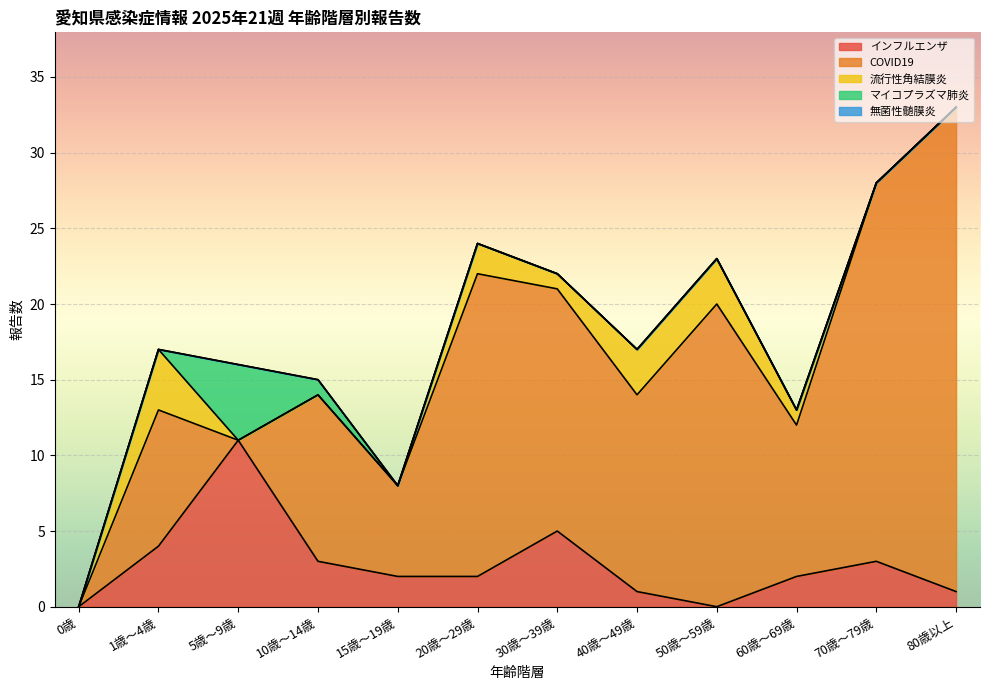

What is the label of the 5th point from the left?

15歳～19歳